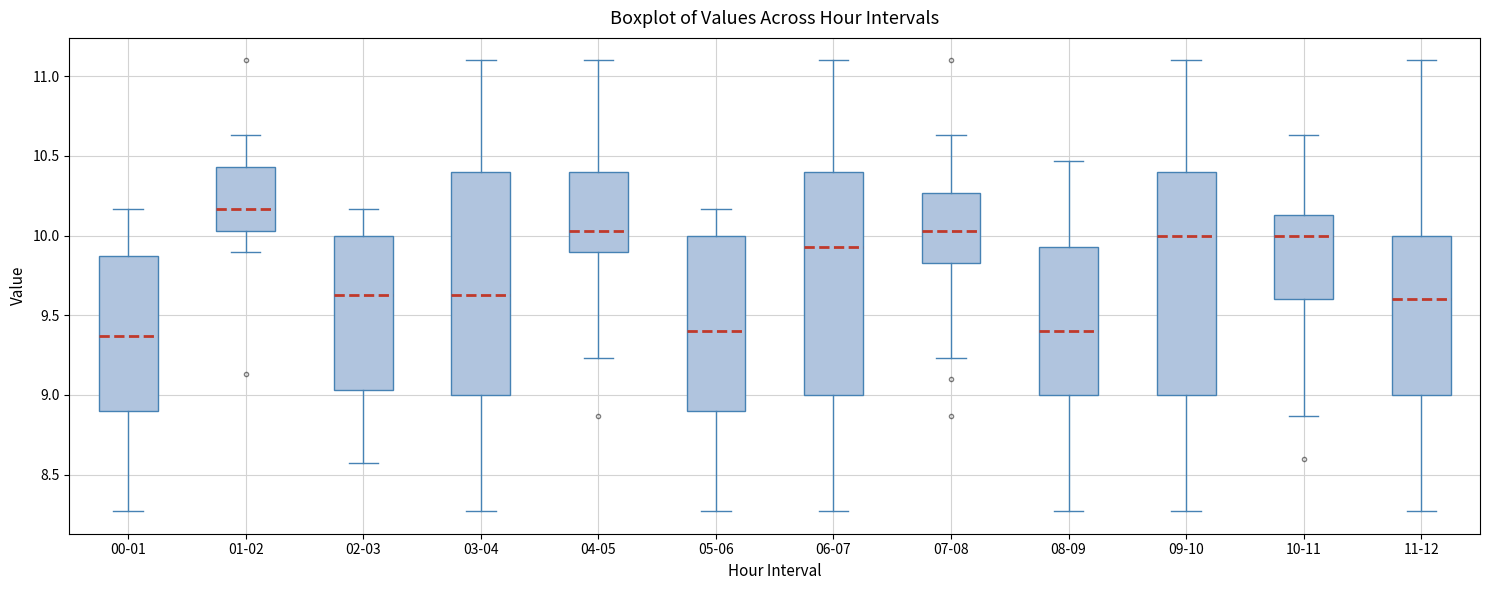

Reading left to right, read every box against the y-axis: the position of its median line, the range the box covers, and the ends of its whiskers. The values are not printed on the chart, so give them approximately, as read against the axis.

00-01: median 9.35, box 8.90 to 9.85, whiskers 8.25 to 10.15
01-02: median 10.15, box 10.05 to 10.45, whiskers 9.90 to 10.65
02-03: median 9.65, box 9.05 to 10.00, whiskers 8.55 to 10.15
03-04: median 9.65, box 9.00 to 10.40, whiskers 8.25 to 11.10
04-05: median 10.05, box 9.90 to 10.40, whiskers 9.25 to 11.10
05-06: median 9.40, box 8.90 to 10.00, whiskers 8.25 to 10.15
06-07: median 9.95, box 9.00 to 10.40, whiskers 8.25 to 11.10
07-08: median 10.05, box 9.85 to 10.25, whiskers 9.25 to 10.65
08-09: median 9.40, box 9.00 to 9.95, whiskers 8.25 to 10.45
09-10: median 10.00, box 9.00 to 10.40, whiskers 8.25 to 11.10
10-11: median 10.00, box 9.60 to 10.15, whiskers 8.85 to 10.65
11-12: median 9.60, box 9.00 to 10.00, whiskers 8.25 to 11.10